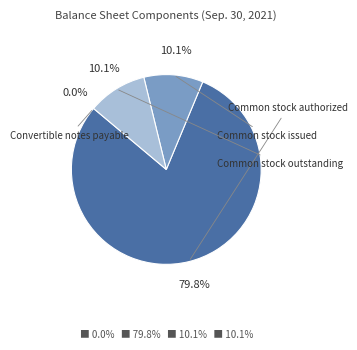

Which category has the smallest portion of the pie?

Convertible notes payable